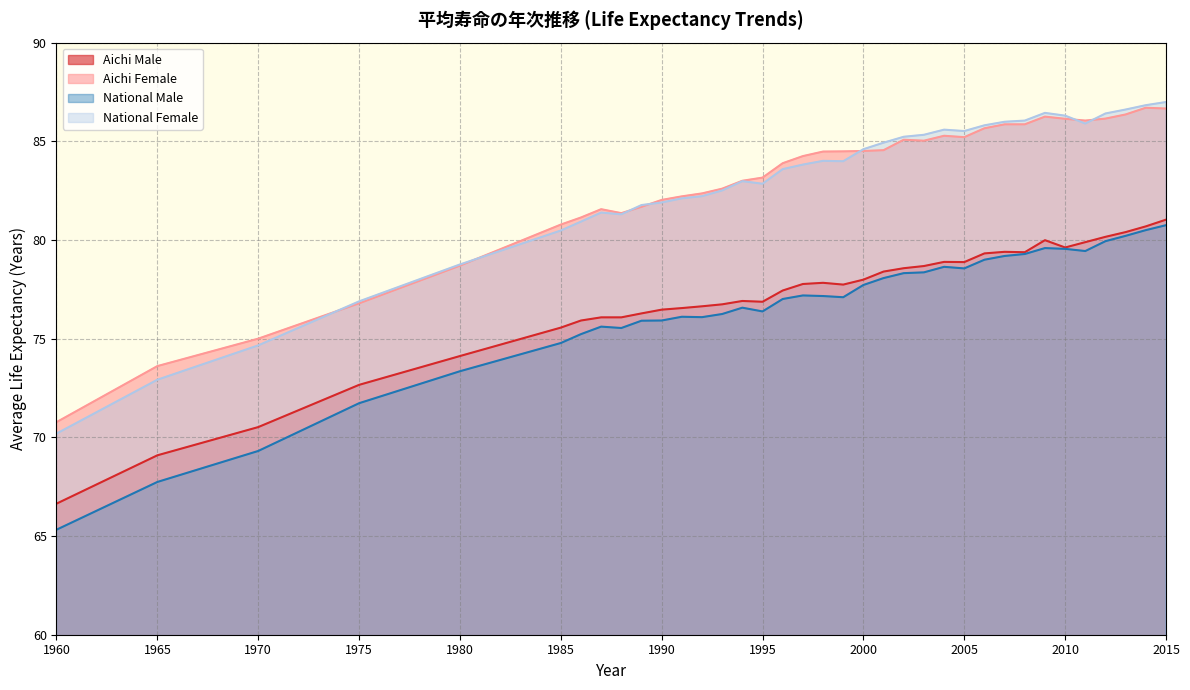

The value of Aichi Male at 2014 is 108.8. True or false?

False